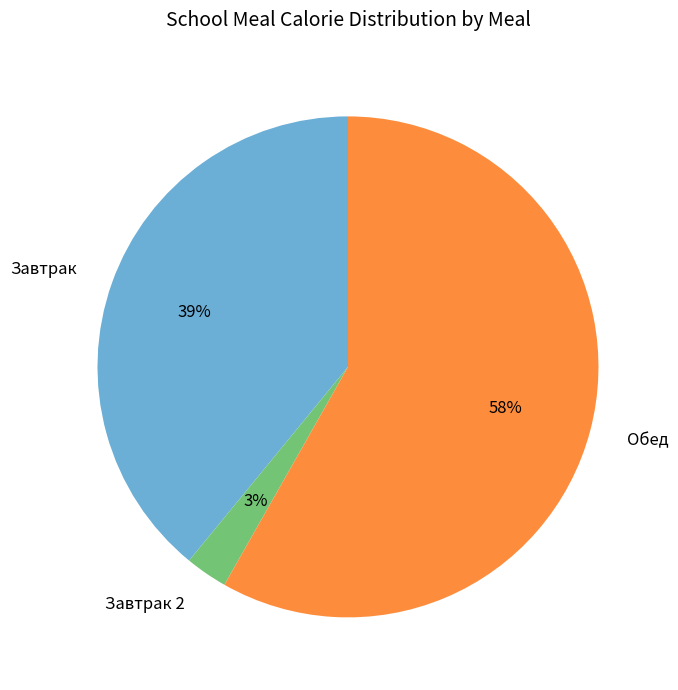

Is it true that Завтрак is 39% of the pie?

True